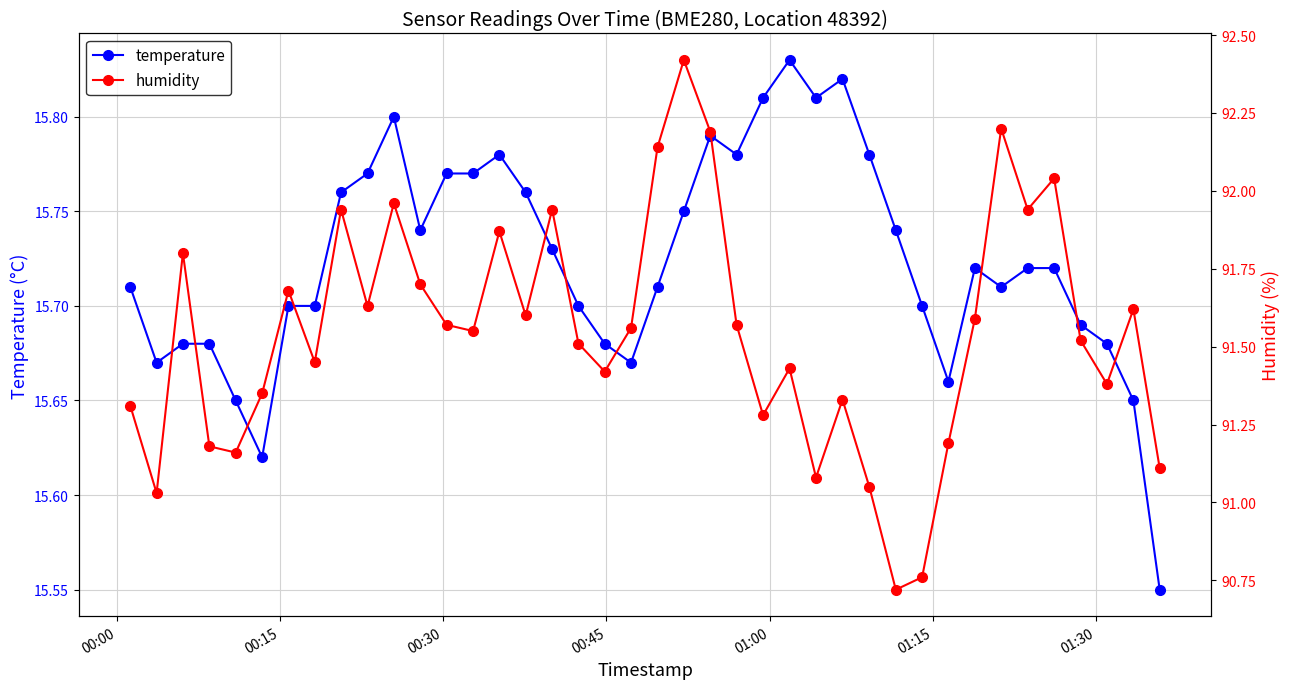

Reading right to left, list all the values displayed in this chart.

temperature: 15.6	15.7	15.7	15.7	15.7	15.7	15.7	15.7	15.7	15.7	15.7	15.8	15.8	15.8	15.8	15.8	15.8	15.8	15.8	15.7	15.7	15.7	15.7	15.7	15.8	15.8	15.8	15.8	15.7	15.8	15.8	15.8	15.7	15.7	15.6	15.7	15.7	15.7	15.7	15.7
humidity: 91.1	91.6	91.4	91.5	92.0	91.9	92.2	91.6	91.2	90.8	90.7	91.0	91.3	91.1	91.4	91.3	91.6	92.2	92.4	92.1	91.6	91.4	91.5	91.9	91.6	91.9	91.5	91.6	91.7	92.0	91.6	91.9	91.5	91.7	91.3	91.2	91.2	91.8	91.0	91.3